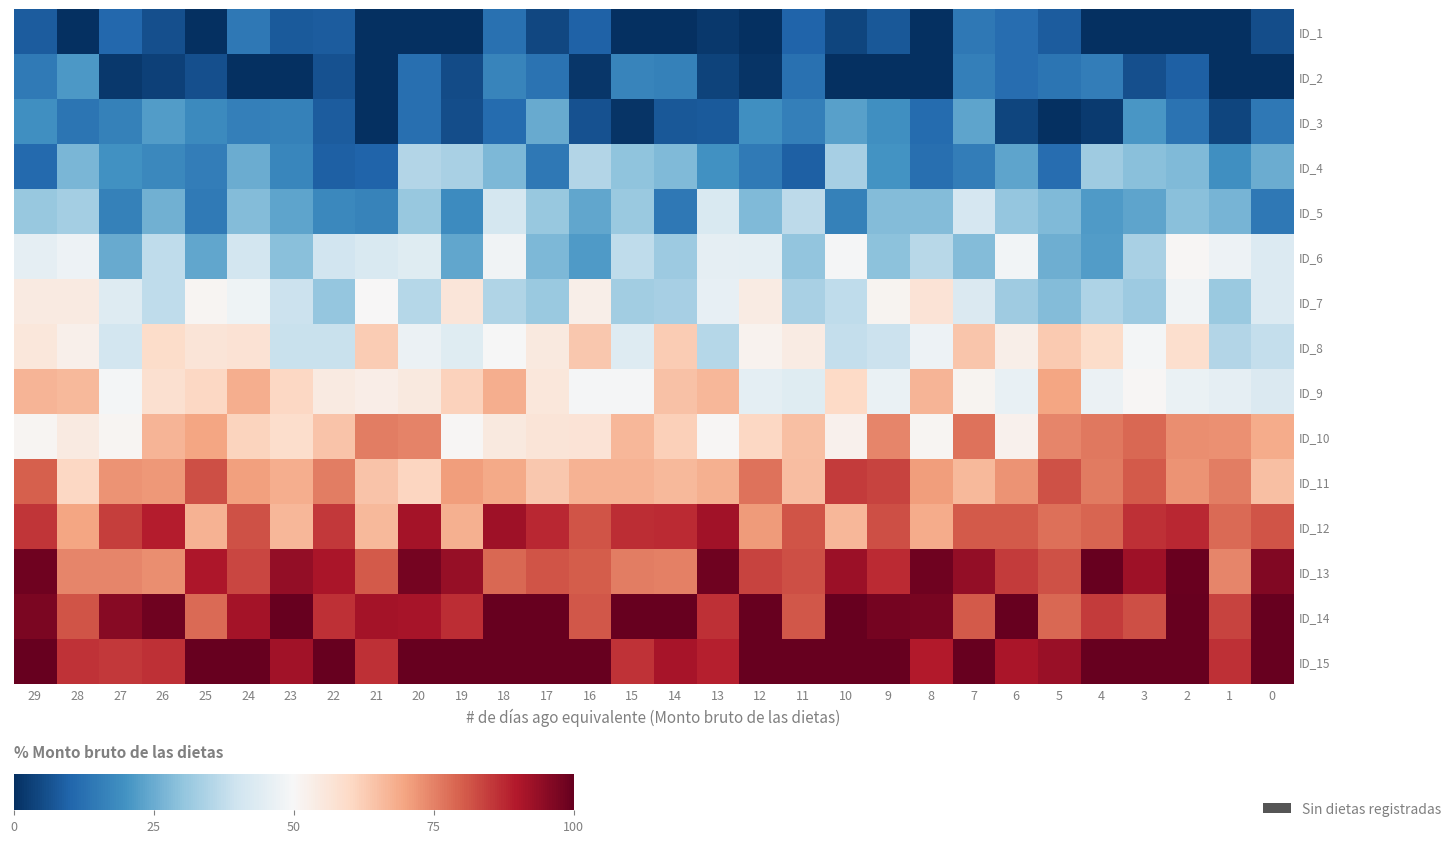

What is the average value of the ID_7 series?

41.9